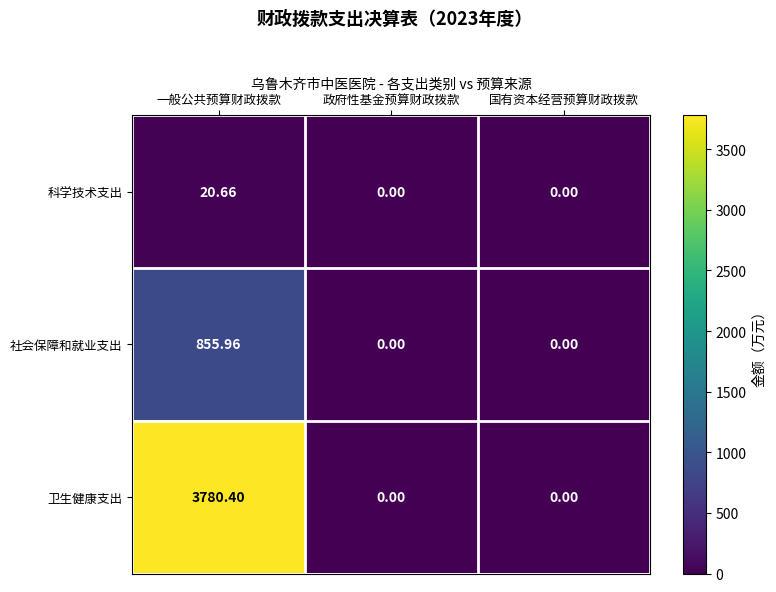

Which label corresponds to the largest value in the chart?

一般公共预算财政拨款